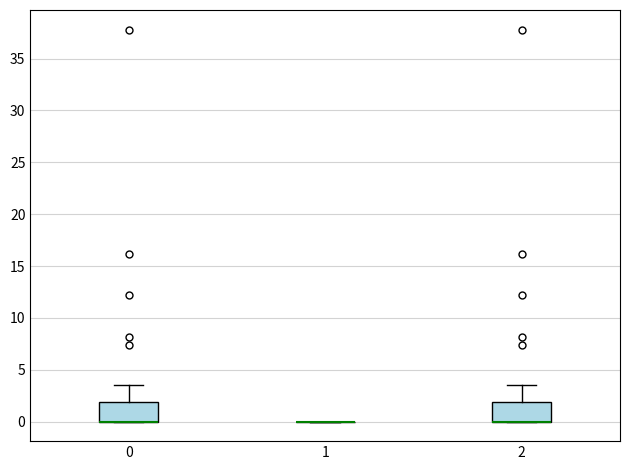

Reading left to right, transcribe this box plot: for each box, give where its median line is, the range the box spans, and where its two whiskers end, as read against the y-axis. The values are not printed on the chart, so give them approximately, as read against the axis.

0: median 0.0 (drawn on the box's lower edge), box 0.0 to 2.0, whiskers 0.0 to 3.5
1: box collapsed to a line at 0.0, whiskers 0.0 to 0.0
2: median 0.0 (drawn on the box's lower edge), box 0.0 to 2.0, whiskers 0.0 to 3.5